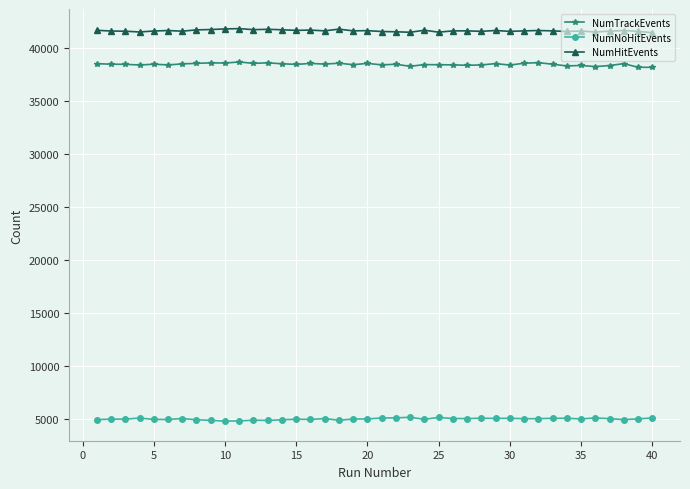

How many data points does each series have?

40